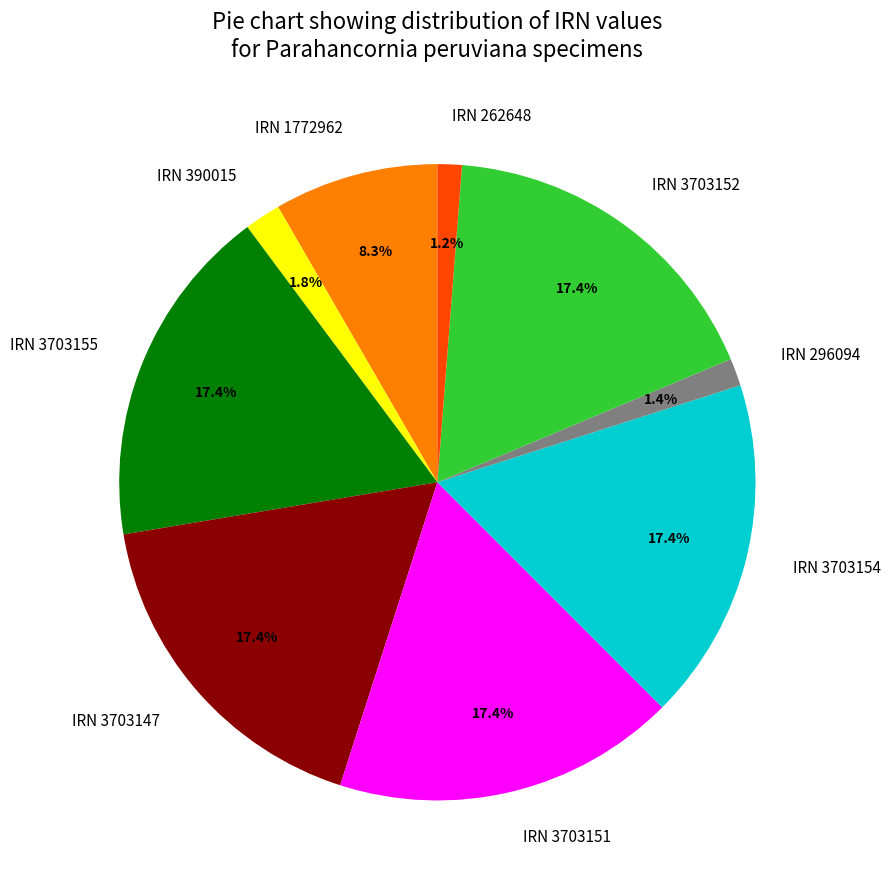

Which has a higher value, IRN 296094 or IRN 3703154?

IRN 3703154